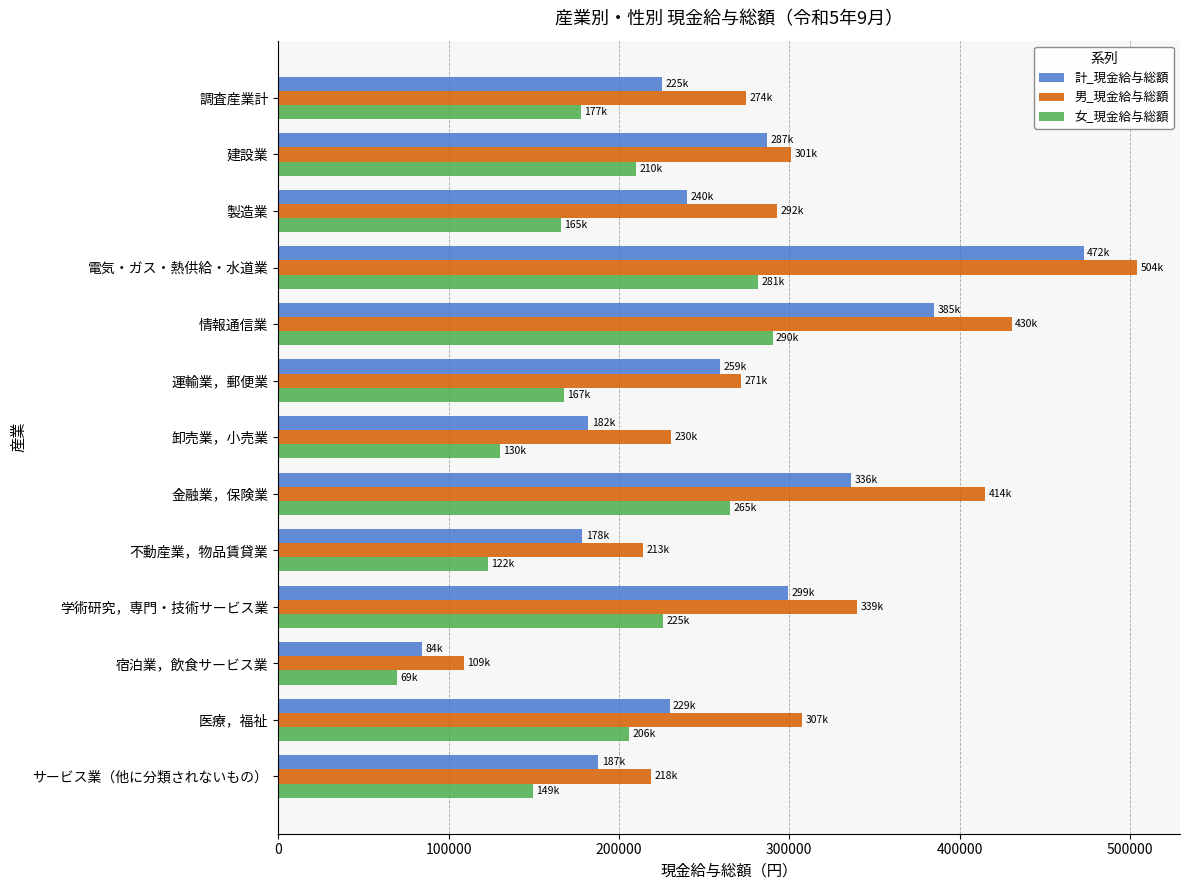

True or false: 女_現金給与総額 has a value of 107827 at 運輸業，郵便業.

False